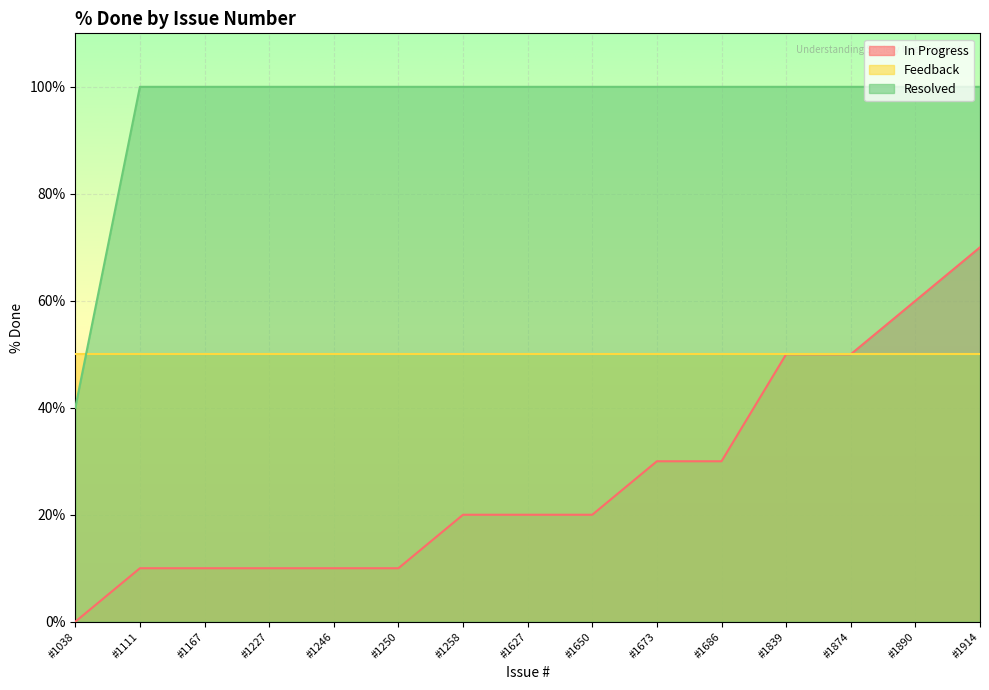

At #1250, list the series in order from largest to smallest.

Resolved, Feedback, In Progress